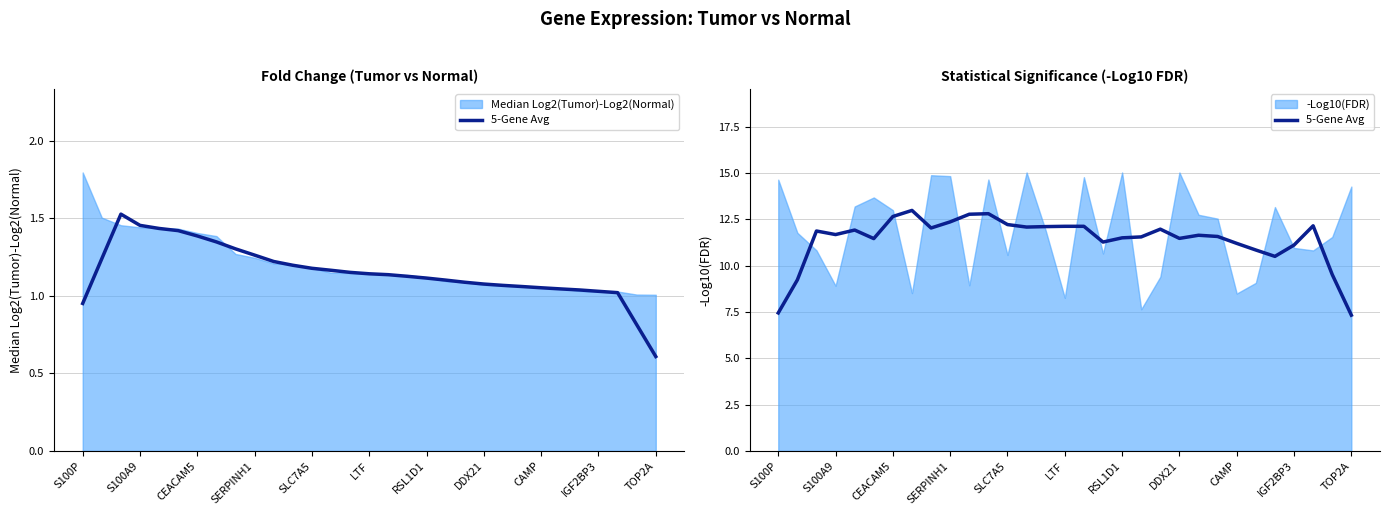

Does the chart display data point markers on the line(s)?

No